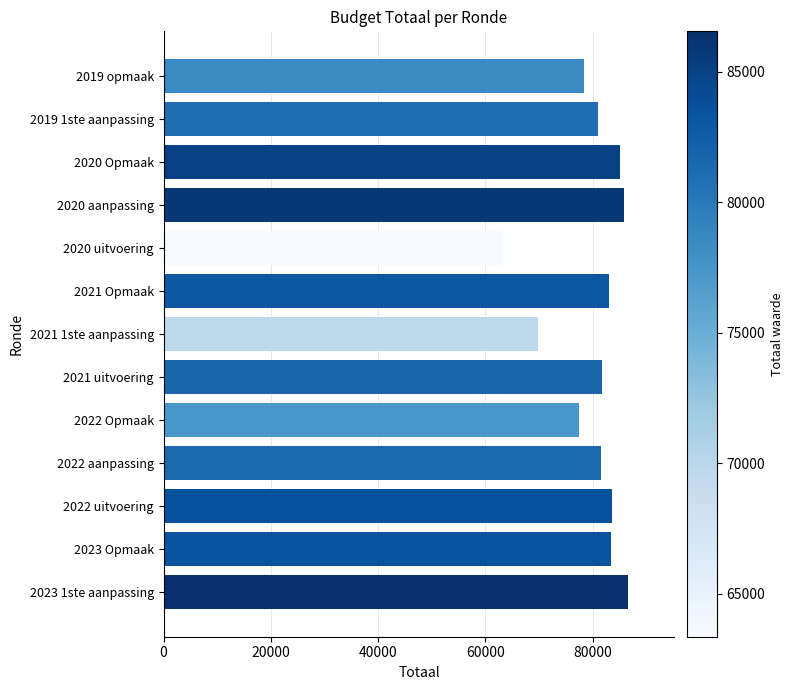

What is the ratio of the value at 2021 1ste aanpassing to the value at 2021 Opmaak?

0.8